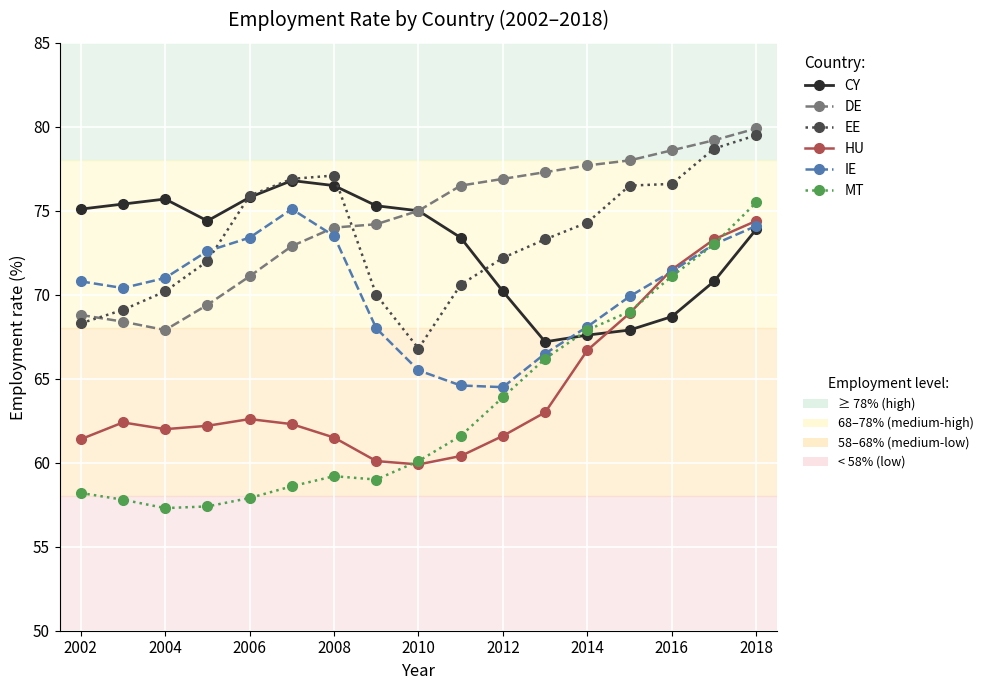

What is the minimum value shown in the chart?

57.3